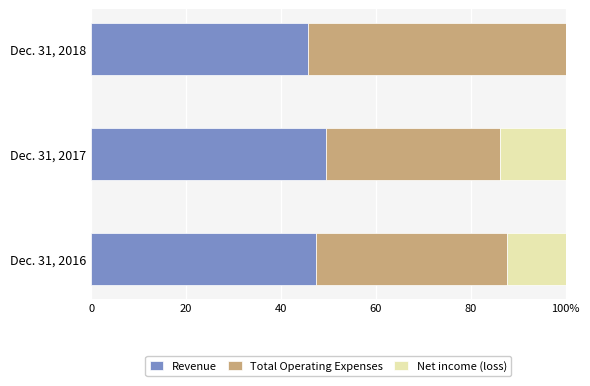

Rank the series by their maximum value, from lowest to highest.

Net income (loss), Revenue, Total Operating Expenses